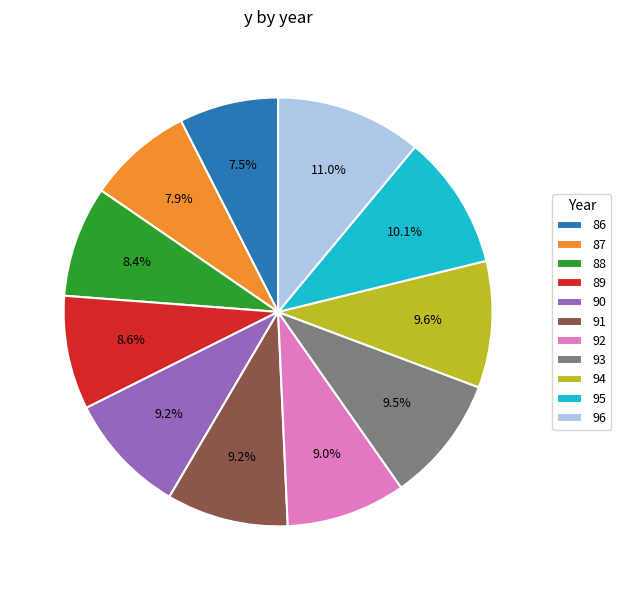

The 87 slice represents 8% of the pie. True or false?

True